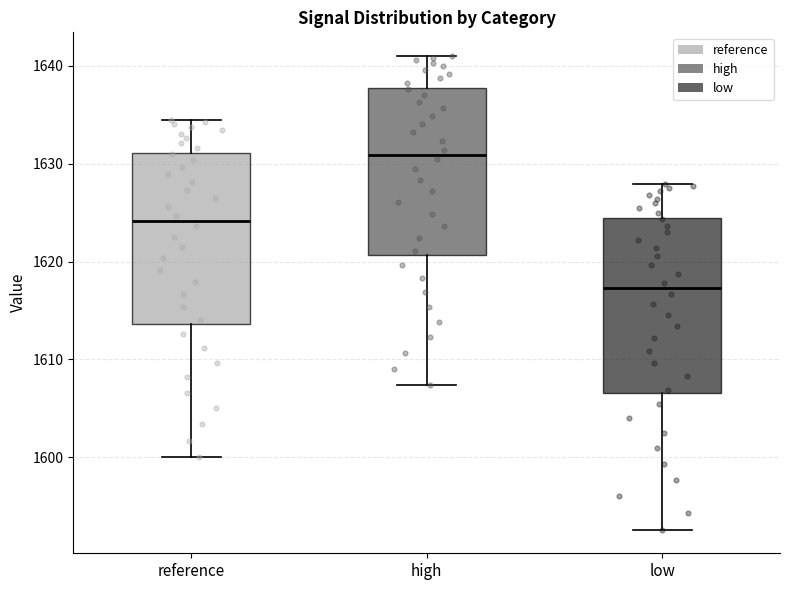

Reading left to right, read every box against the y-axis: the position of its median line, the range the box covers, and the ends of its whiskers. The values are not printed on the chart, so give them approximately, as read against the axis.

reference: median 1624, box 1614 to 1631, whiskers 1600 to 1634
high: median 1631, box 1621 to 1638, whiskers 1607 to 1641
low: median 1617, box 1607 to 1624, whiskers 1593 to 1628